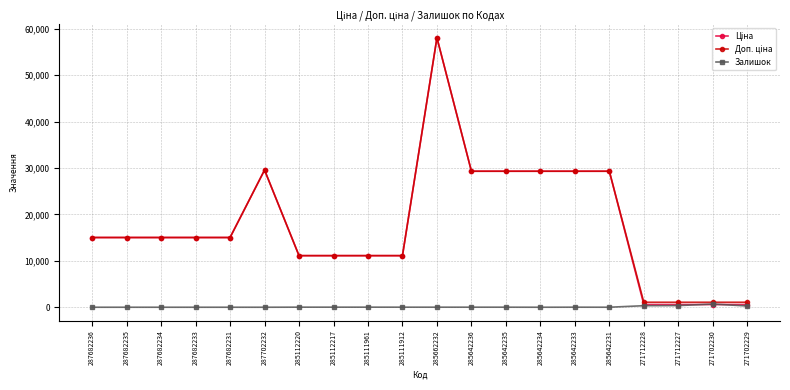

The Залишок series shows 0.0 at 287682236. True or false?

True